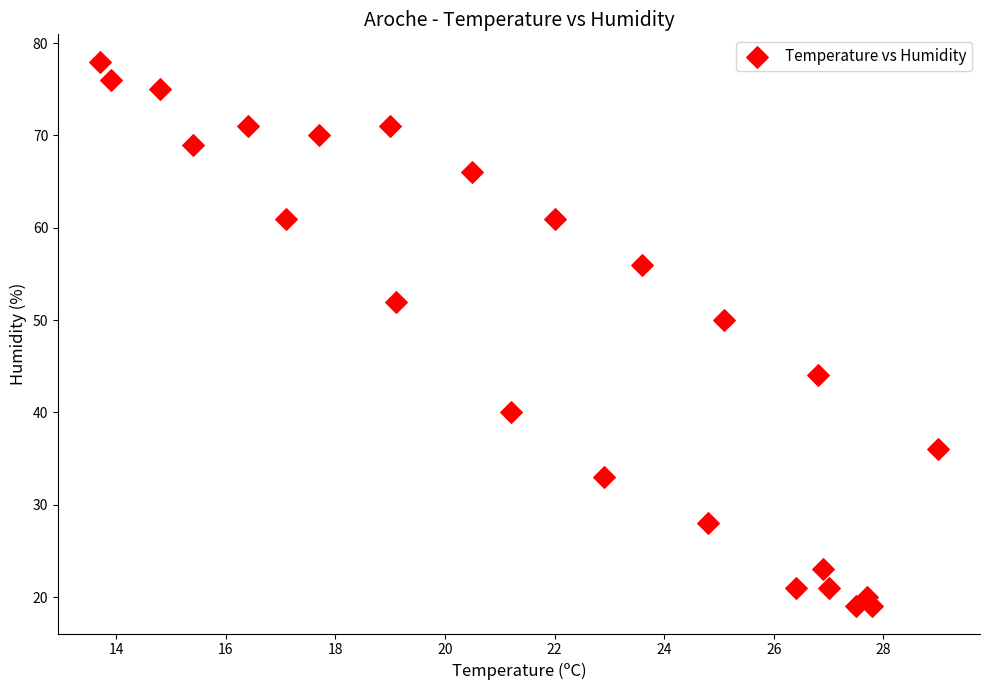

What Y value in the scatter plot is closest to 48?

50